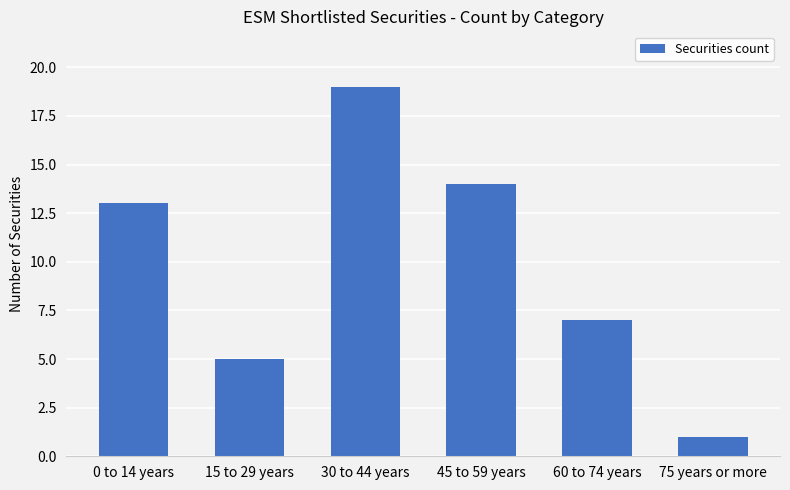

How many values are below 13?

3